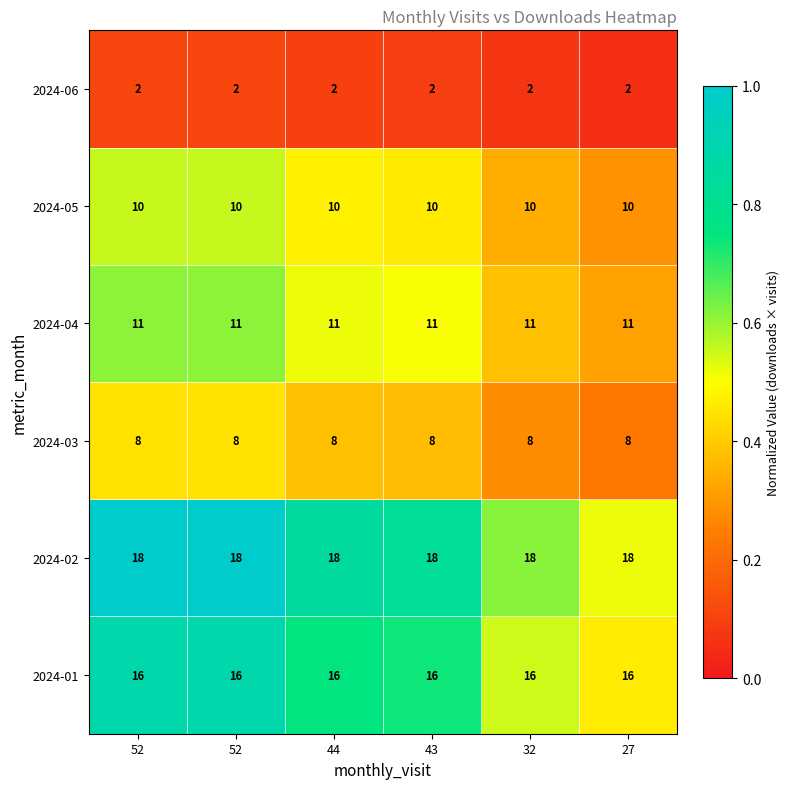

Which has a higher value, 52 or 43?

52